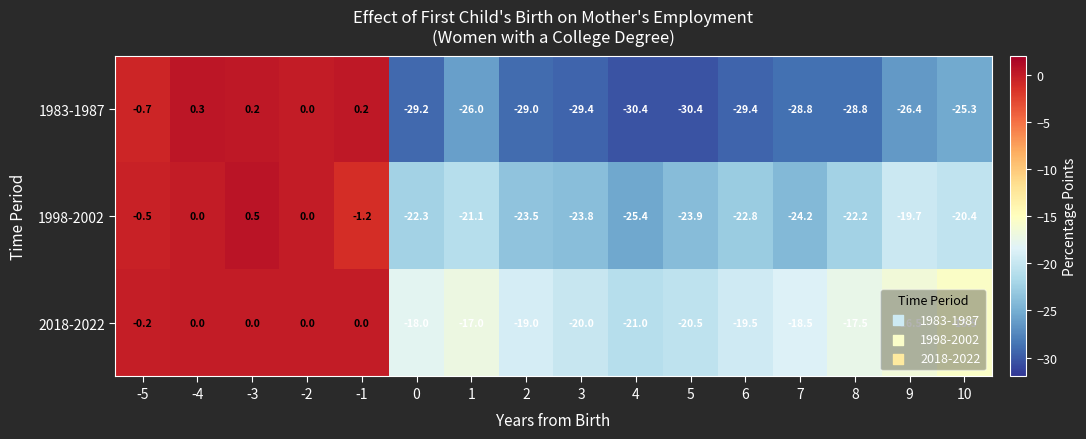

Which series has the largest total across all categories?

2018-2022